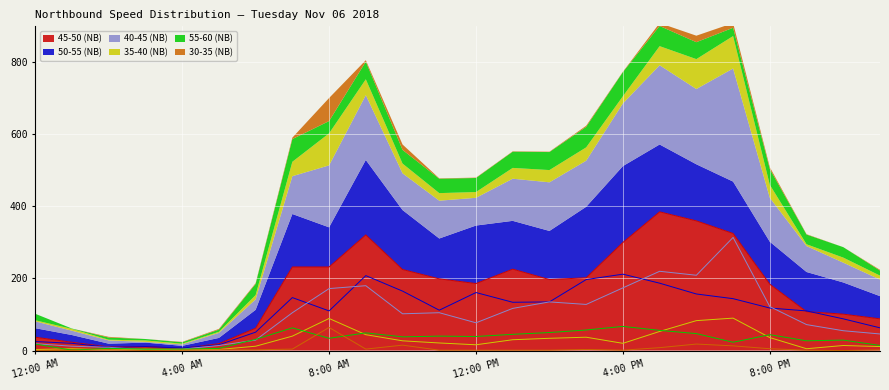

How many values in the 40-45 (NB) line series exceed 105?

10